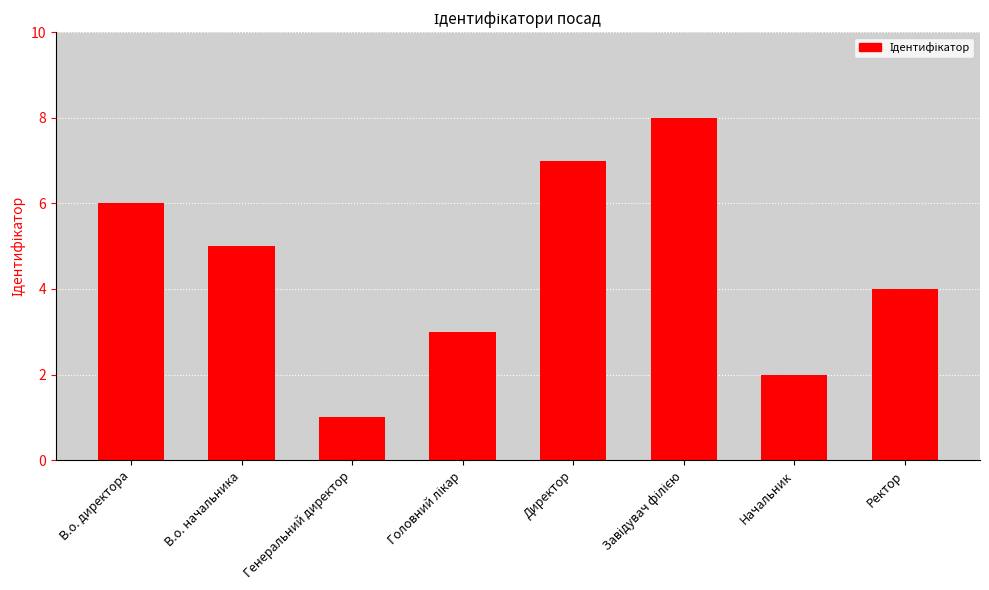

What is the greatest value displayed?

8